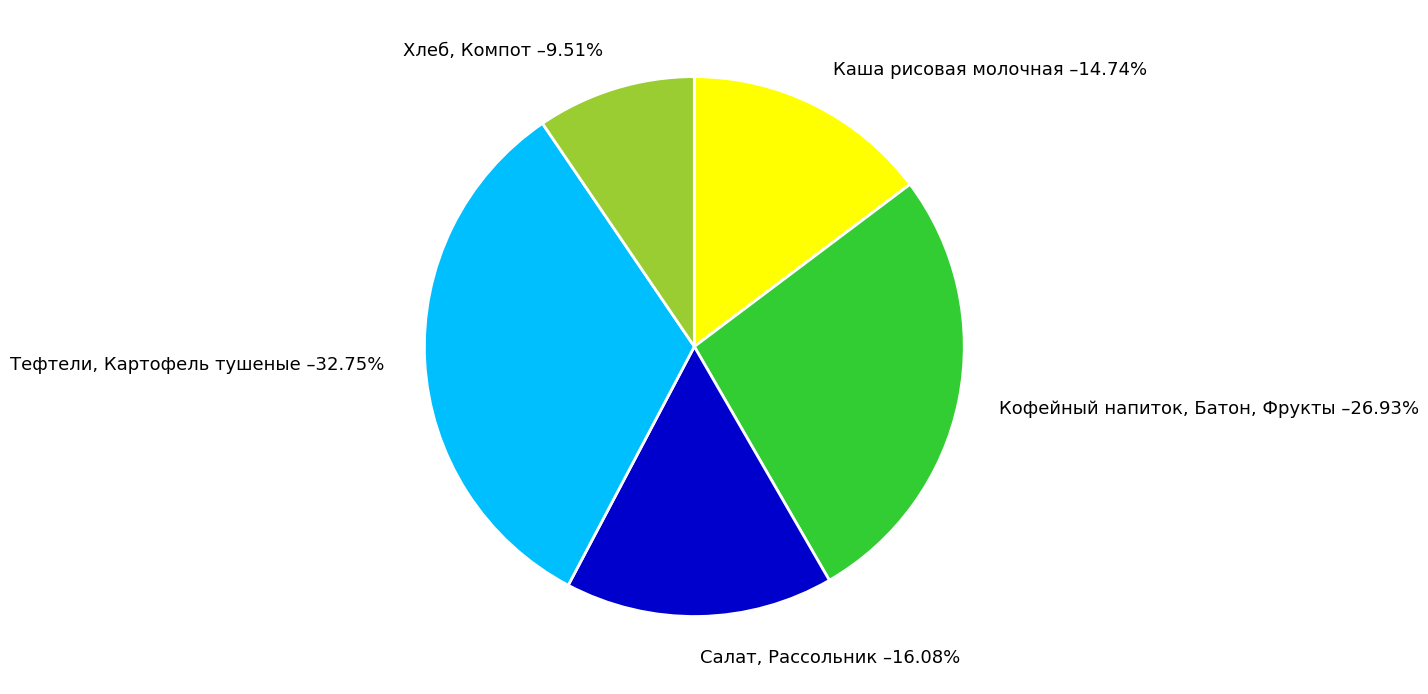

Does any single category account for the majority?

No